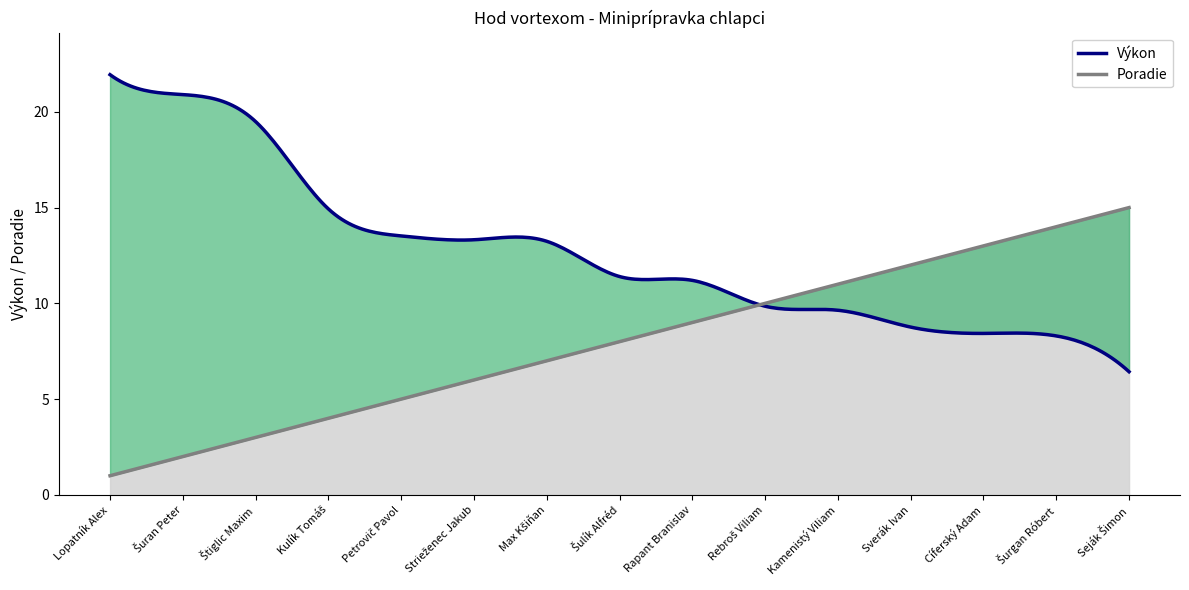

How many values in the Poradie series are below 8?

7